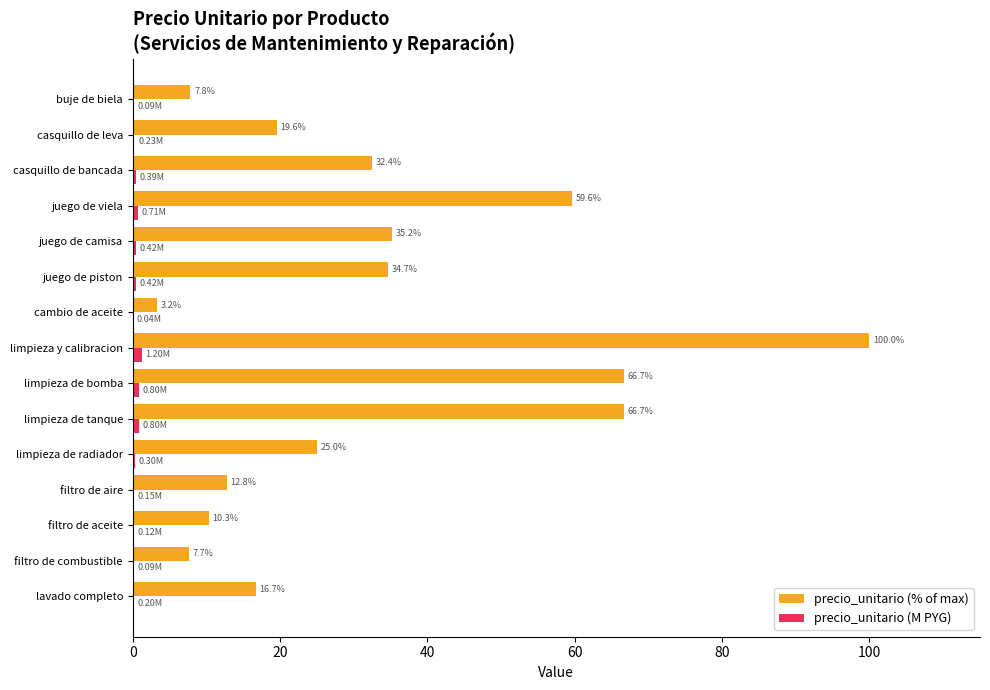

Which series changed the most between juego de viela and casquillo de bancada?

precio_unitario (% of max)